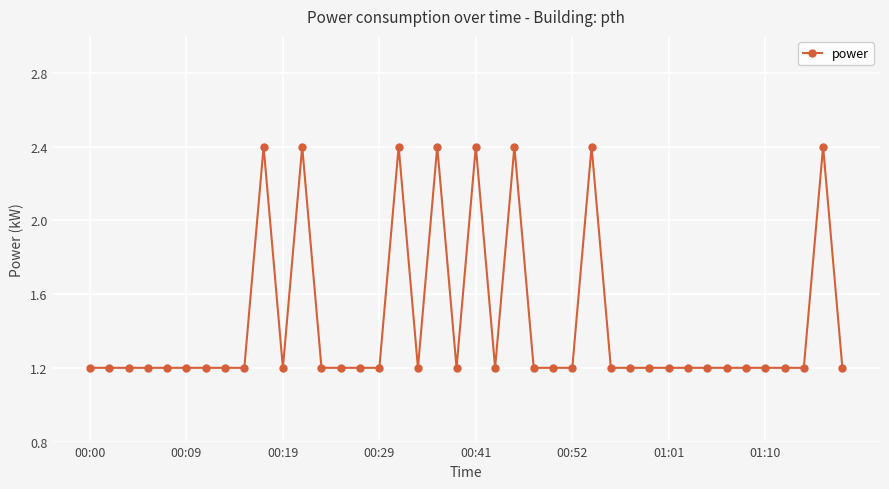

What is the smallest value displayed?

1.2